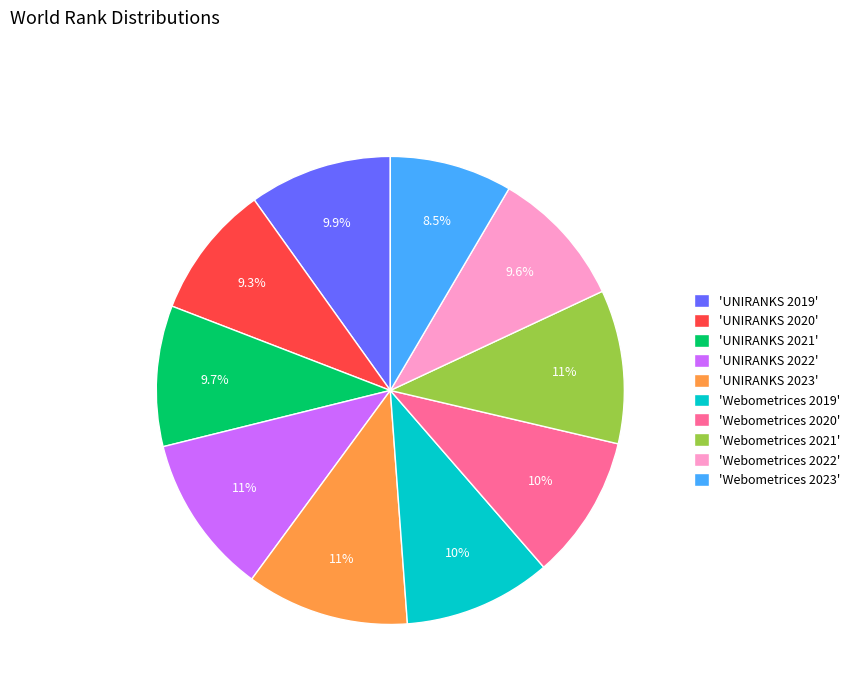

Is 'Webometrices 2020' the majority of the pie?

No